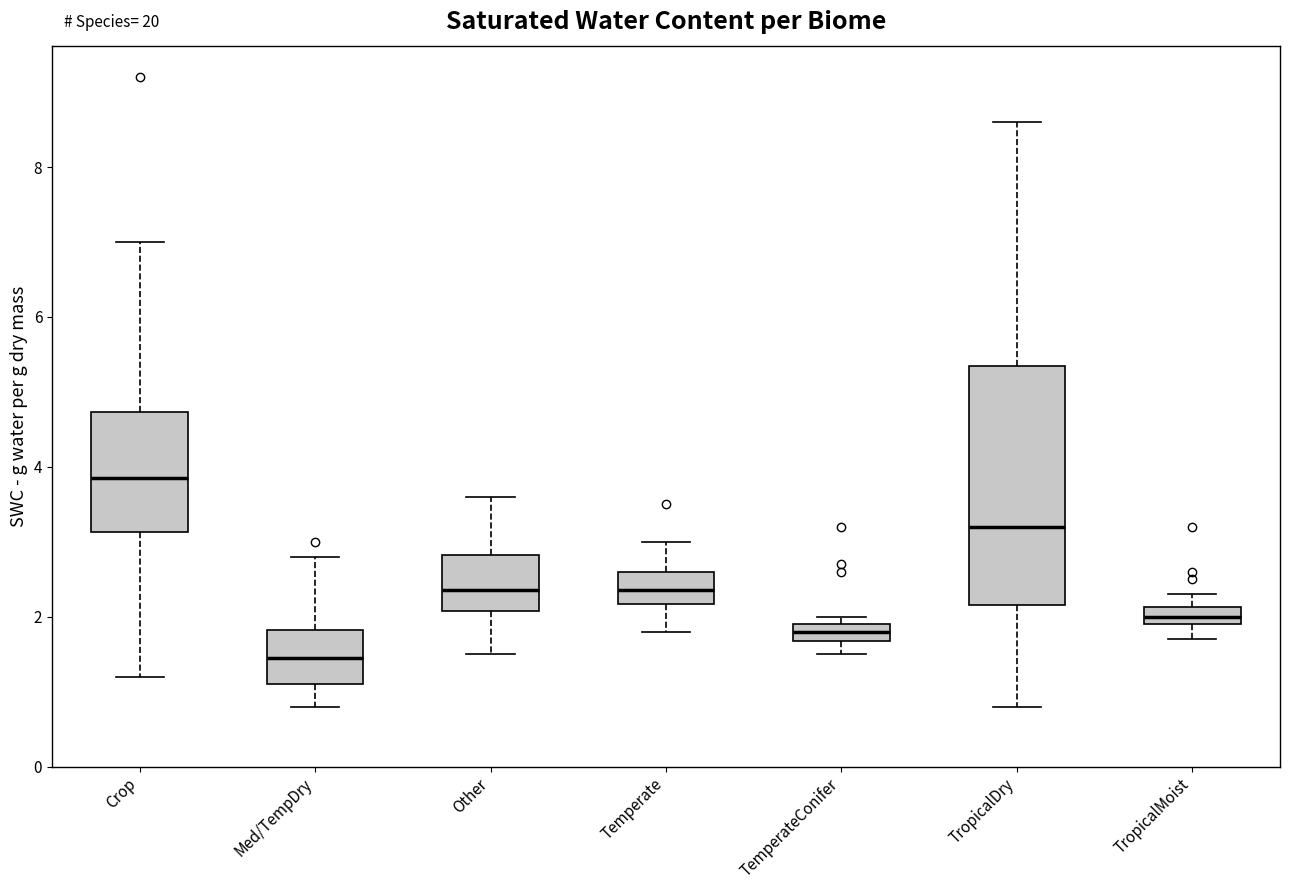

Which box has the highest median line?

Crop